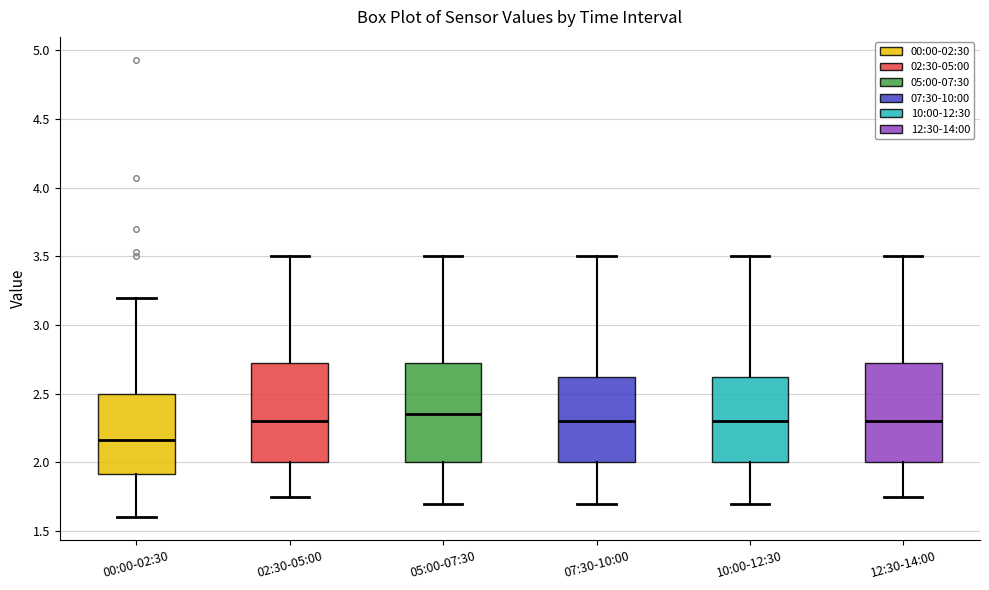

Reading left to right, read every box against the y-axis: the position of its median line, the range the box covers, and the ends of its whiskers. The values are not printed on the chart, so give them approximately, as read against the axis.

00:00-02:30: median 2.15, box 1.90 to 2.50, whiskers 1.60 to 3.20
02:30-05:00: median 2.30, box 2.00 to 2.75, whiskers 1.75 to 3.50
05:00-07:30: median 2.35, box 2.00 to 2.75, whiskers 1.70 to 3.50
07:30-10:00: median 2.30, box 2.00 to 2.65, whiskers 1.70 to 3.50
10:00-12:30: median 2.30, box 2.00 to 2.65, whiskers 1.70 to 3.50
12:30-14:00: median 2.30, box 2.00 to 2.75, whiskers 1.75 to 3.50